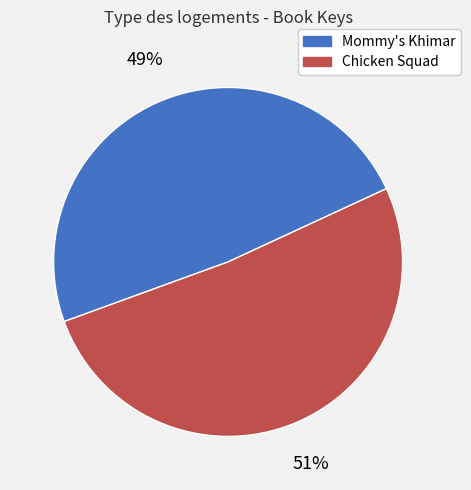

Rank the categories by value from lowest to highest.

Mommy's Khimar, Chicken Squad